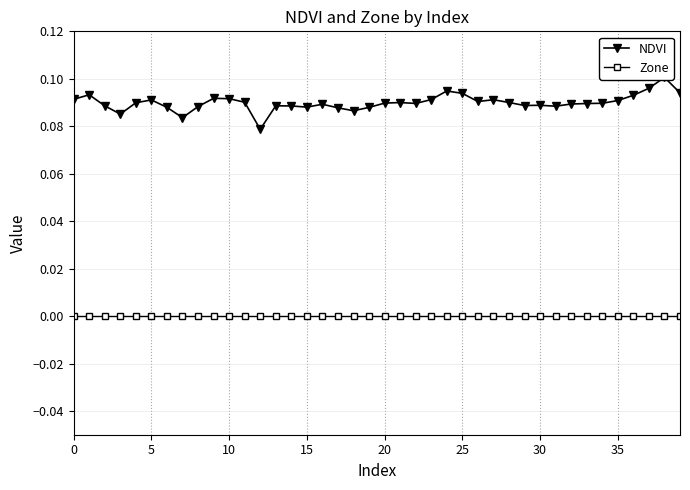

True or false: NDVI has more than 1 points higher than both neighbors.

True